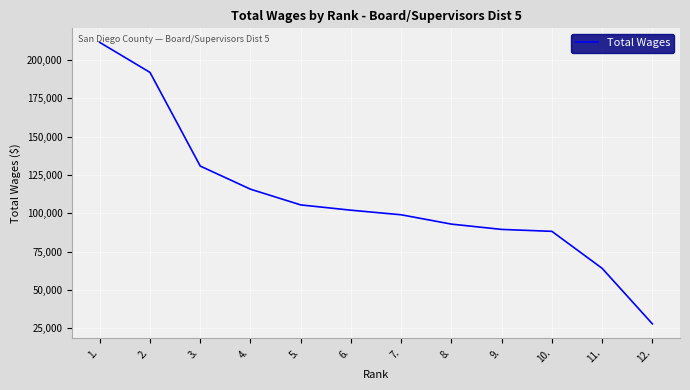

Reading right to left, extract all data points from this chart.

27983	64155	88250	89504	92956	99037	102022	105466	115707	130772	191781	211328